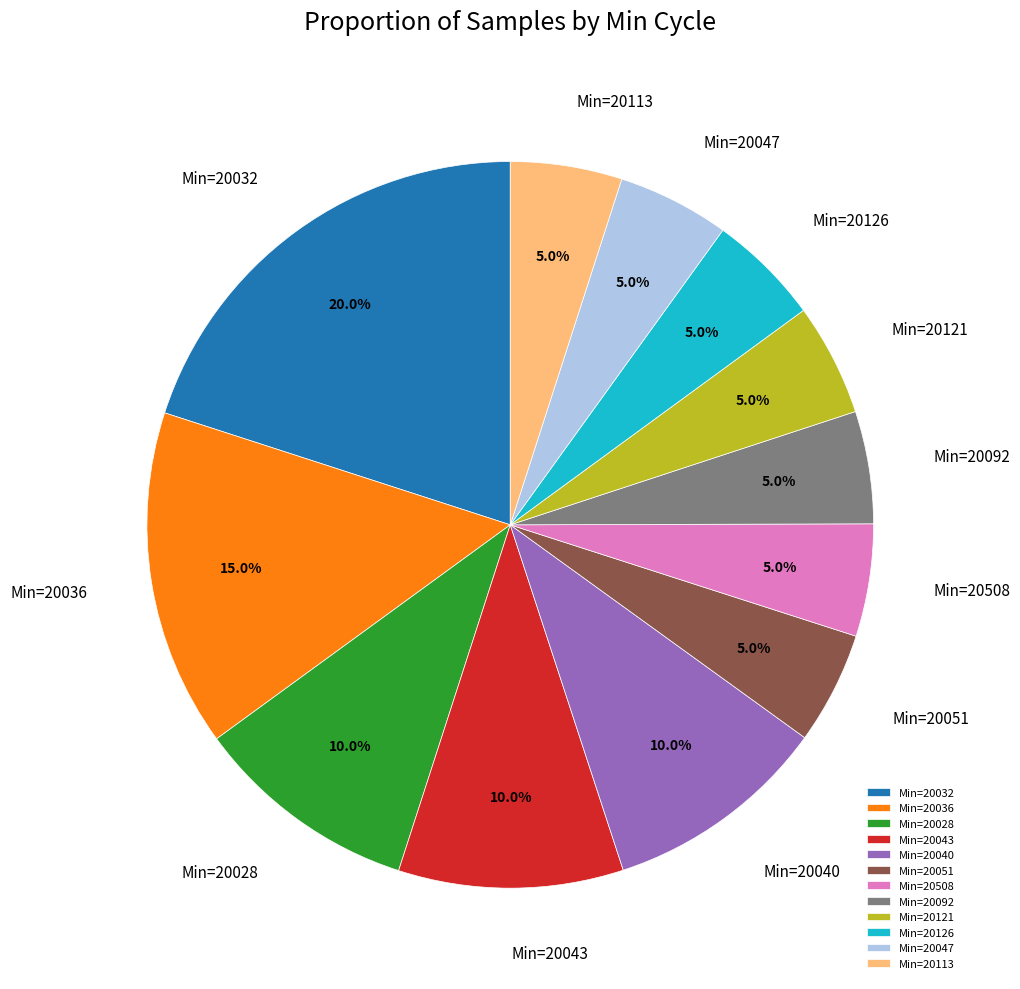

What is the total percentage of Min=20043 and Min=20047?

15.0%